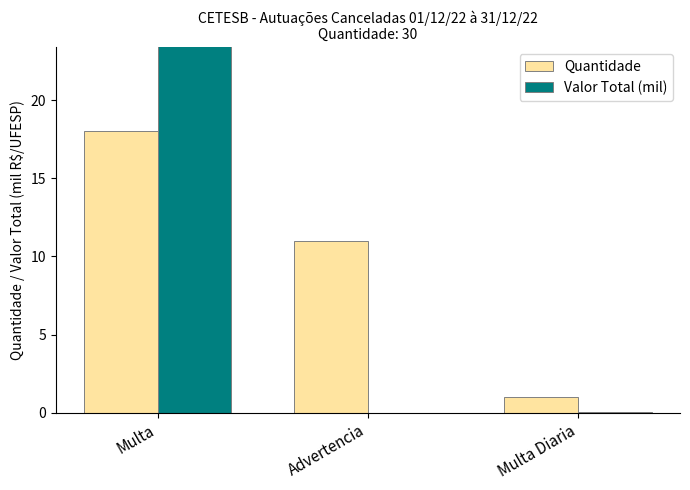

At which label does Quantidade first exceed 11?

Multa